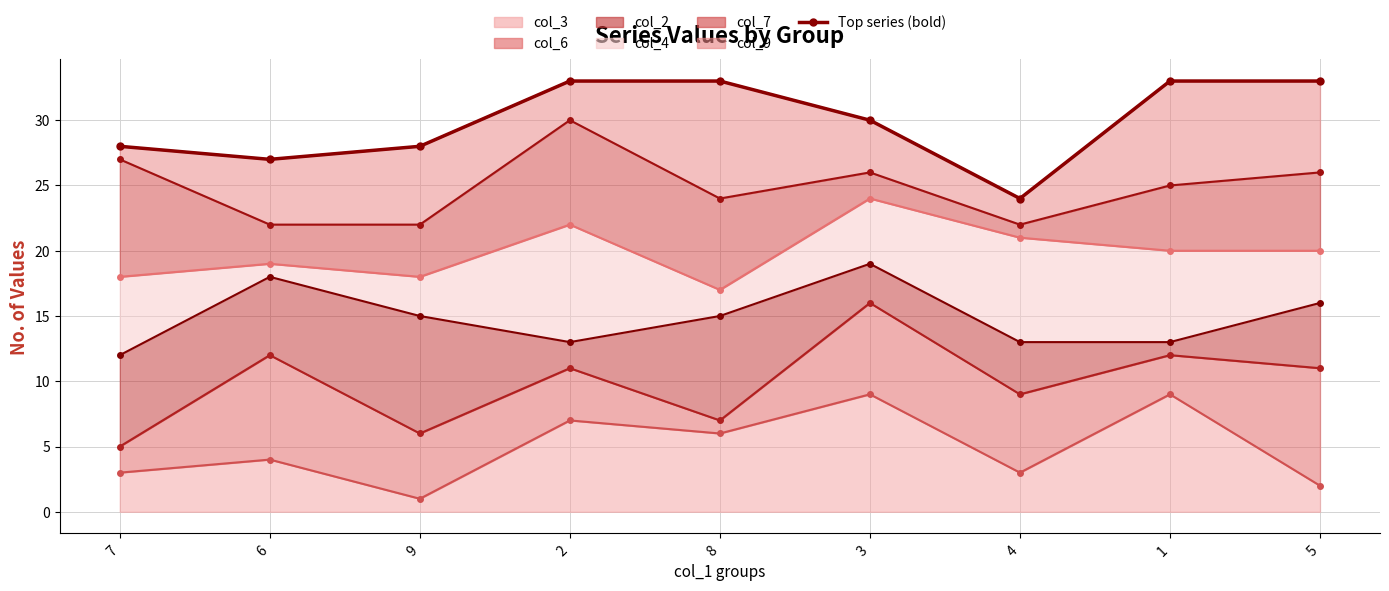

What is the minimum value shown in the chart?

24